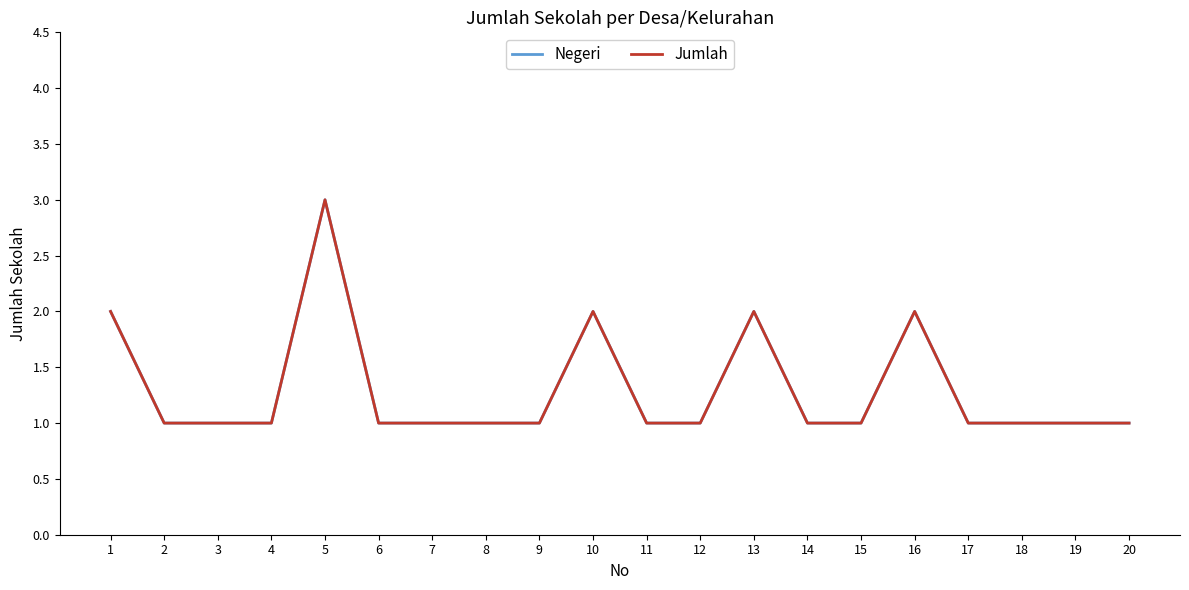

True or false: Negeri has more than 1 points higher than both neighbors.

True